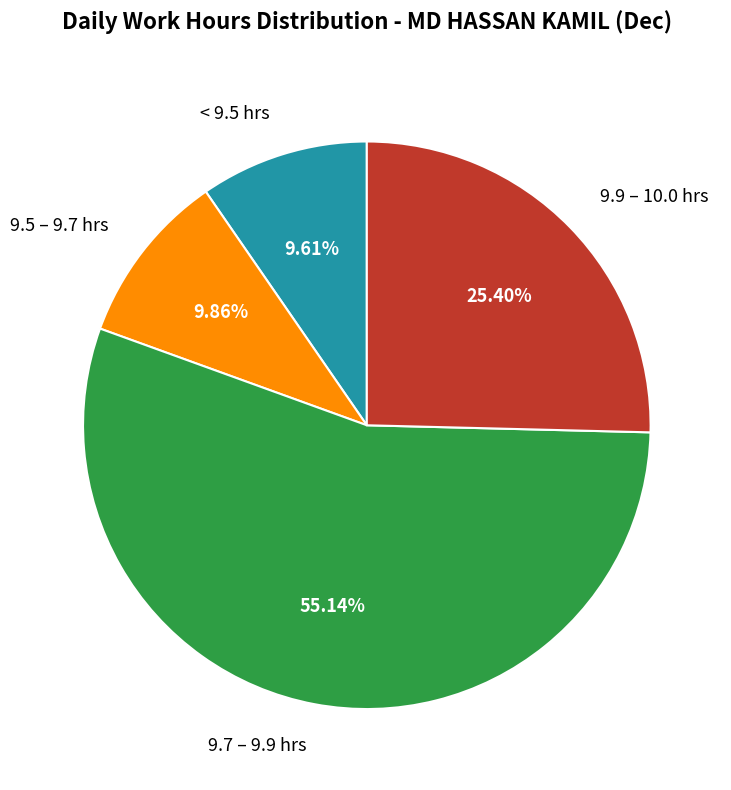

Is the sum of 9.9 – 10.0 hrs and < 9.5 hrs greater than half?

No